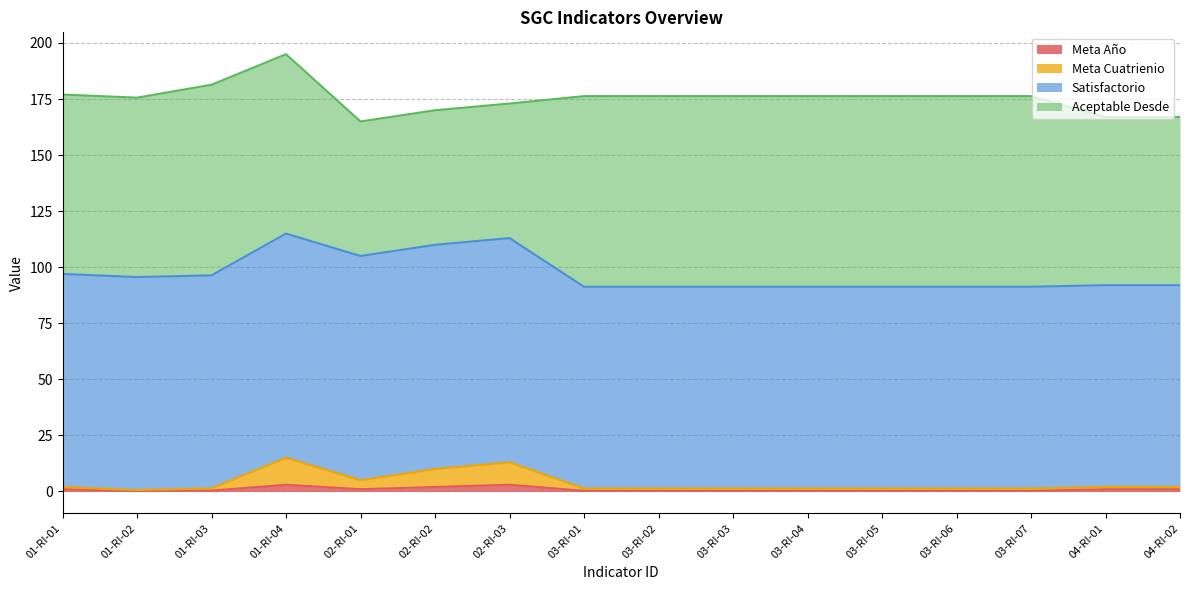

True or false: Meta Año and Meta Cuatrienio intersect in this chart.

False